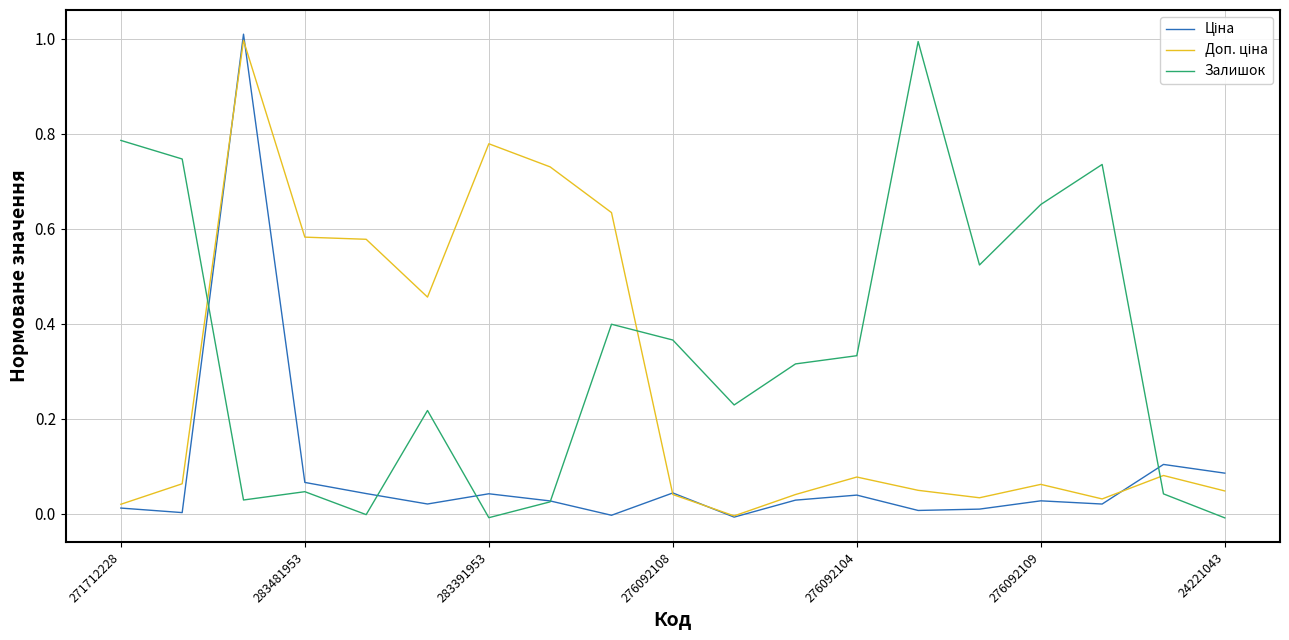

At which label does Доп. ціна reach its minimum?

10